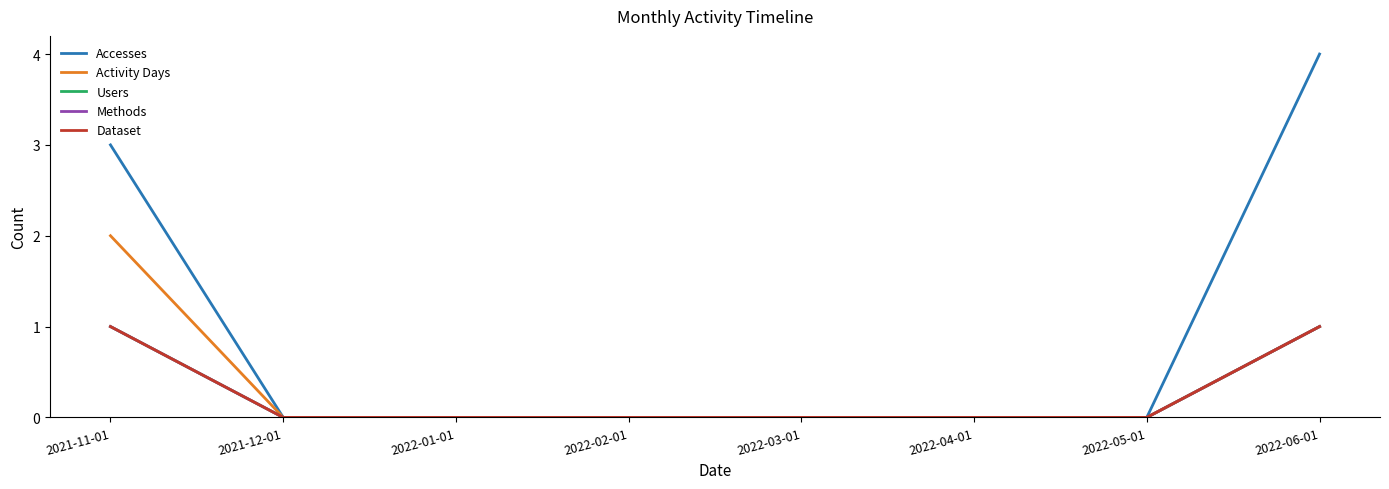

What is the average value of the Accesses series?

1